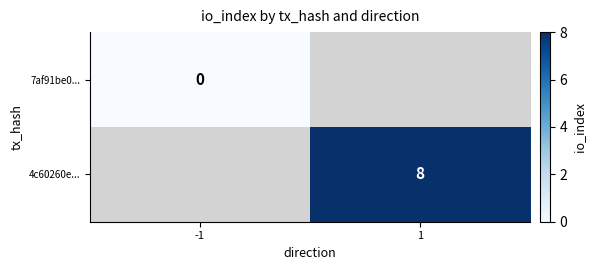

Which series has the largest range (max minus min)?

7af91be0...